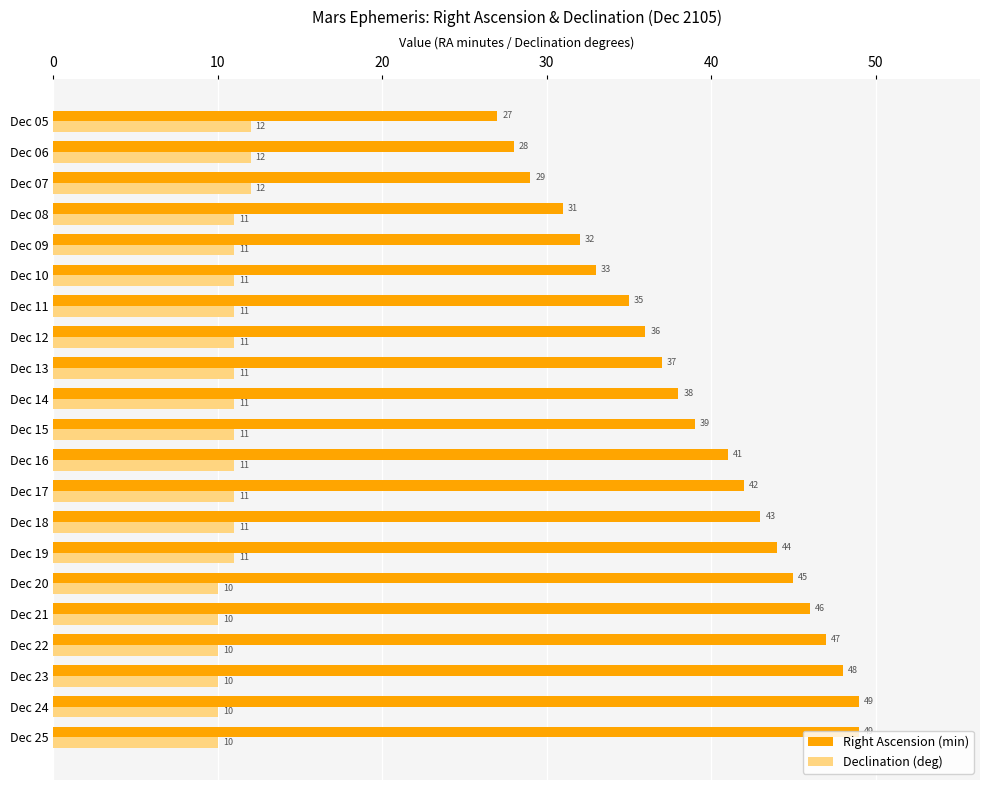

At how many categories does at least one series exceed 26?

21